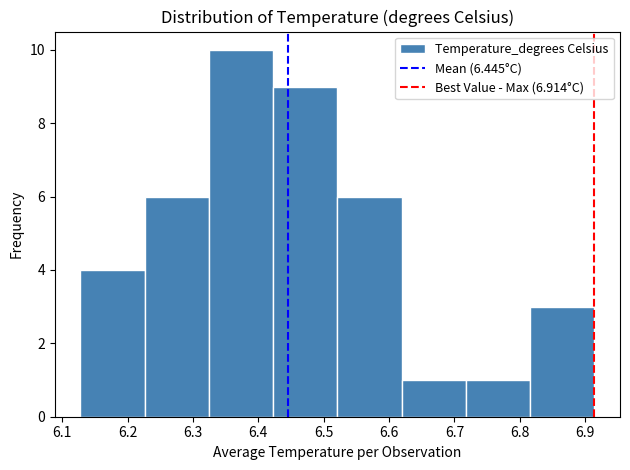

What is the height of the bar covering 6.62 to 6.72 on the x-axis? Neither the bar edges nor the heights are printed on the chart, so give them approximately, as read against the axes.

1